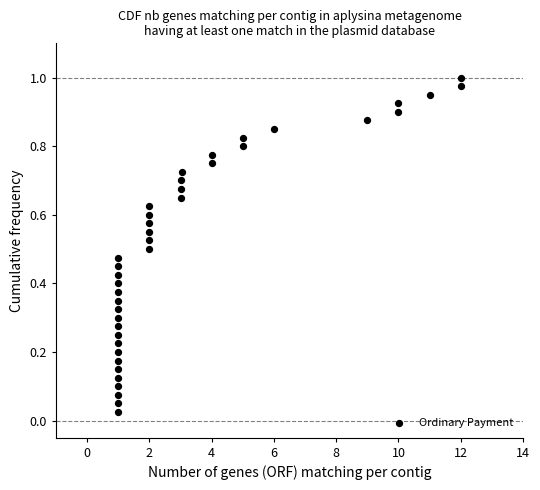

What is the range of X values (max minus min)?

11.0